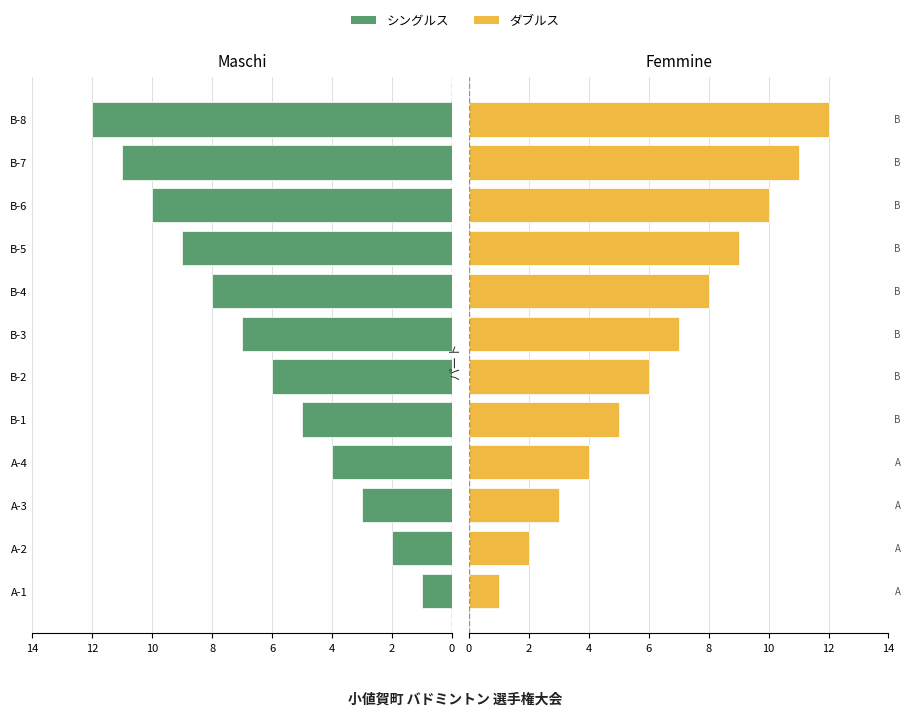

Is the value of Maschi at A-2 greater than the value of Femmine at A-3?

No